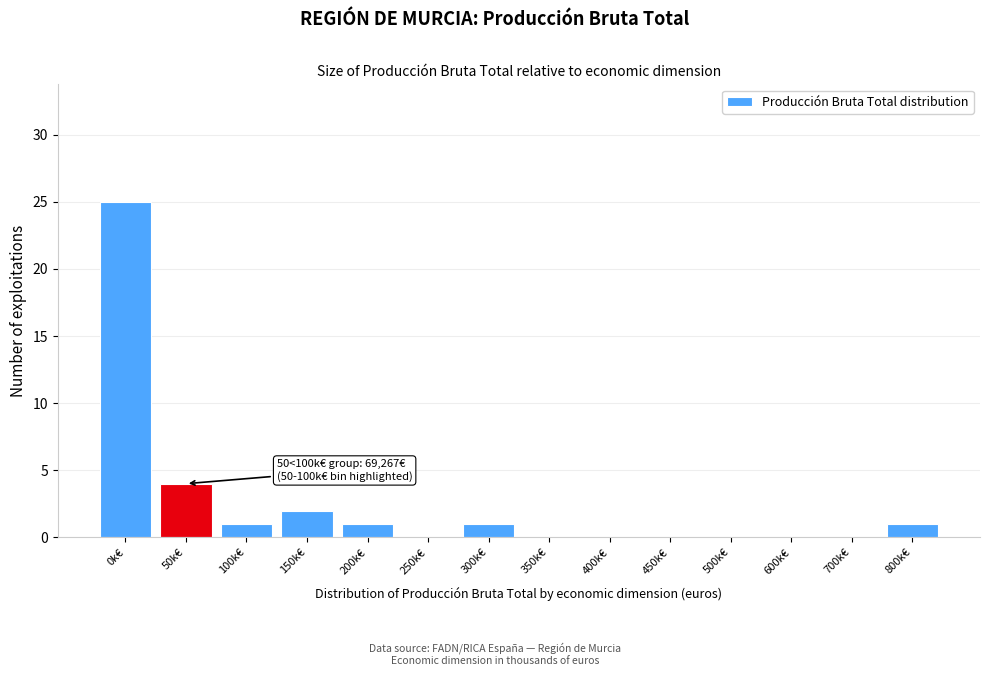

Reading left to right, transcribe all the data shown in this chart.

0k€=25	50k€=4	100k€=1	150k€=2	200k€=1	250k€=0	300k€=1	350k€=0	400k€=0	450k€=0	500k€=0	600k€=0	700k€=0	800k€=1